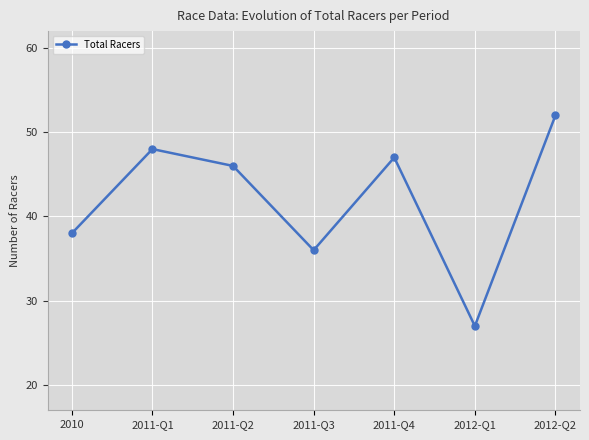

What is the average value?

42